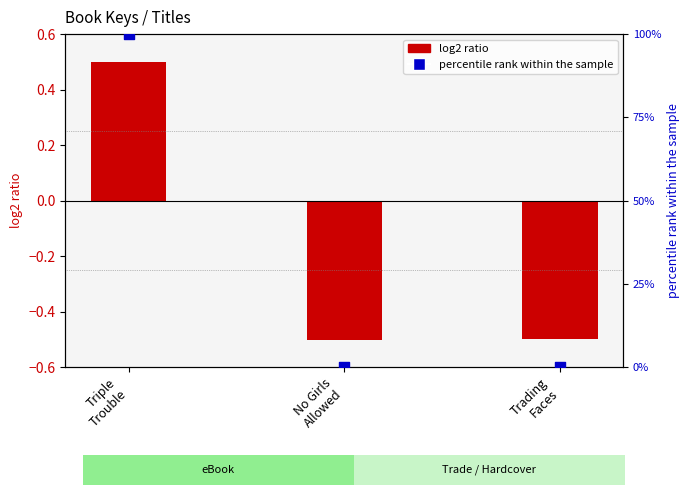

Which series has the largest Y range (max minus min)?

percentile rank within the sample